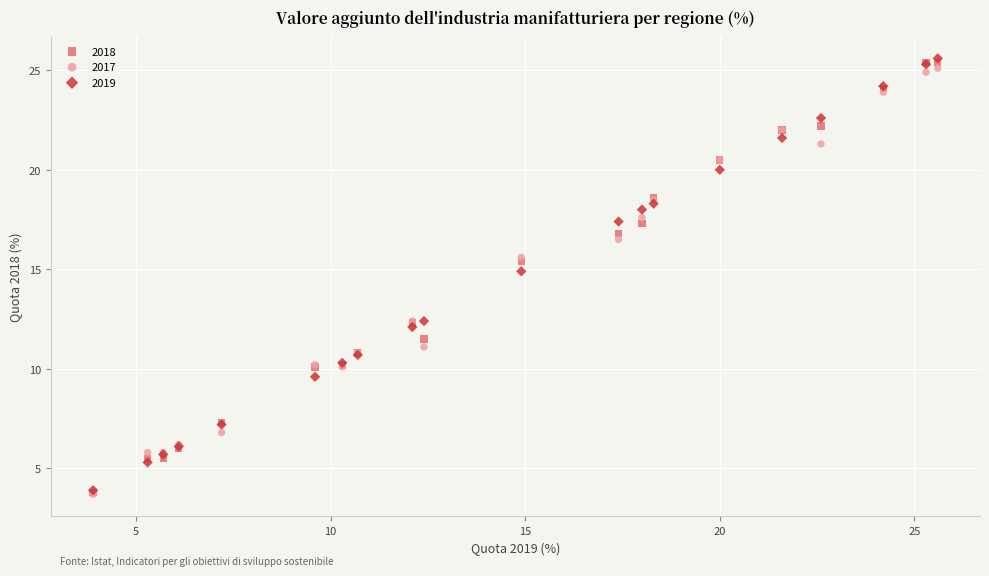

Across all series, what Y value is closest to 14?

14.9